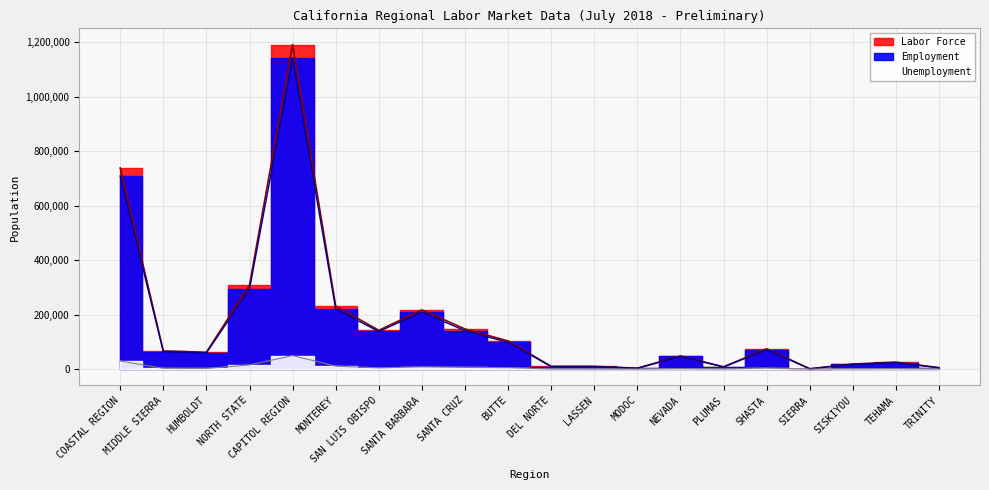

How many interior local peaks does the Labor Force series have?

5